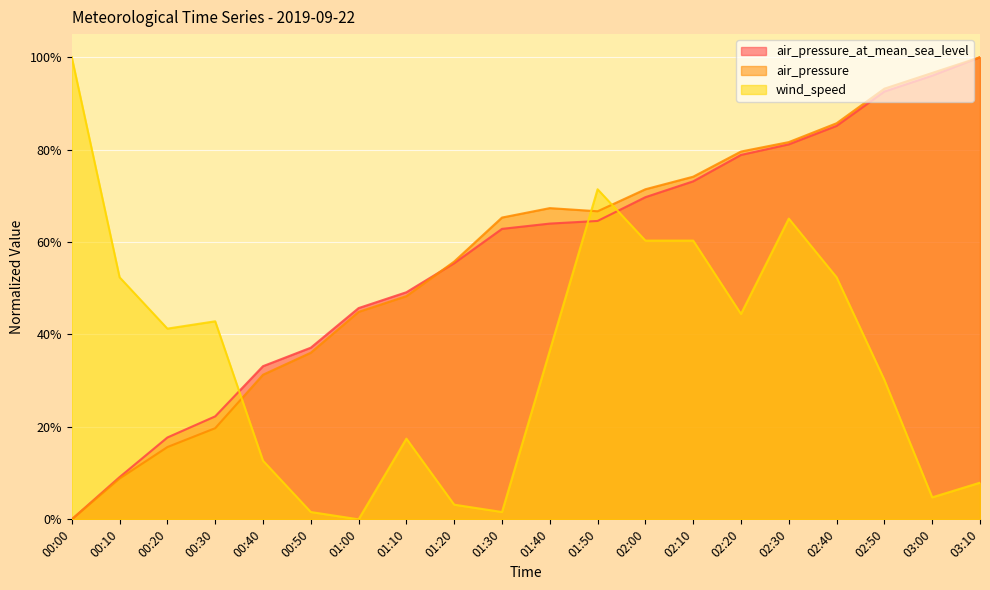

In air_pressure, how many points are higher than both neighbors (excluding endpoints)?

1